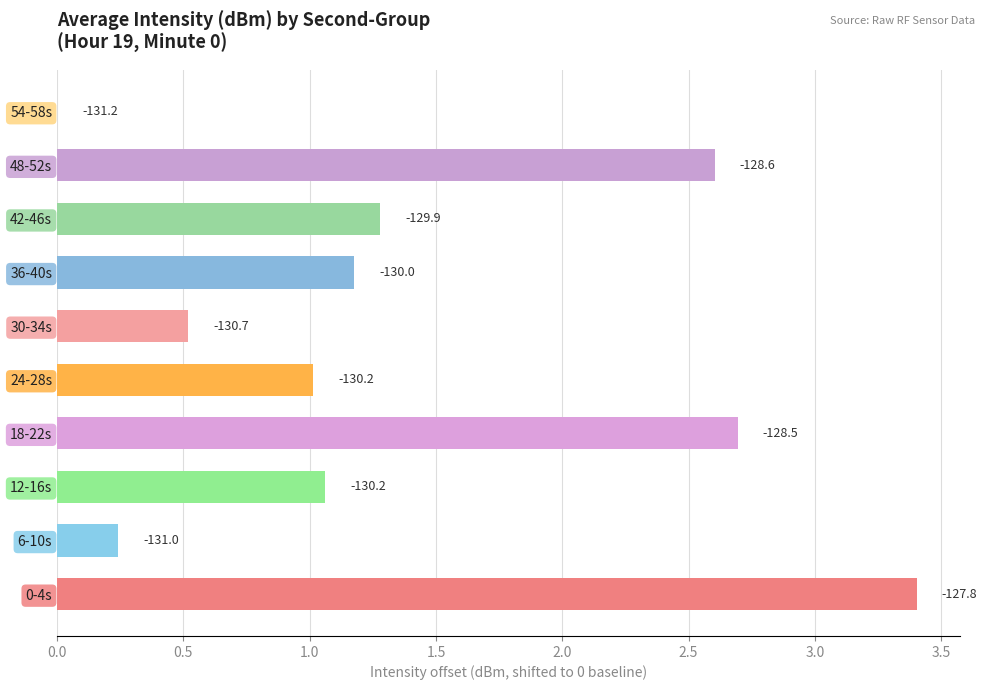

Are the bars horizontal?

Yes